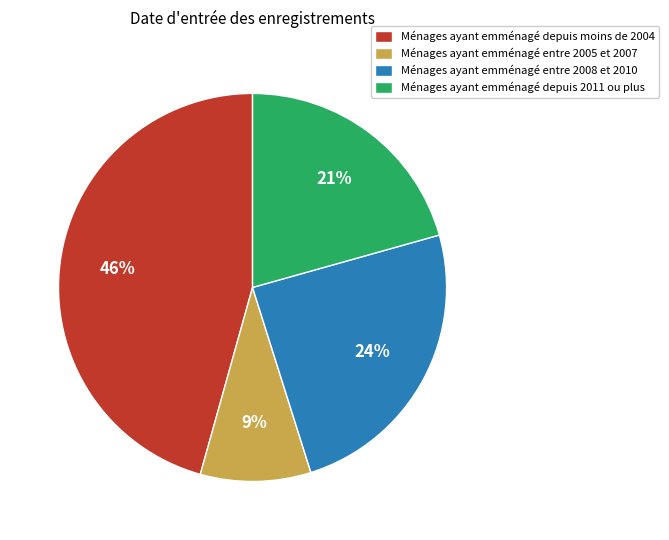

Approximately how many times larger is the value at Ménages ayant emménagé entre 2008 et 2010 compared to Ménages ayant emménagé depuis moins de 2004?

0.5